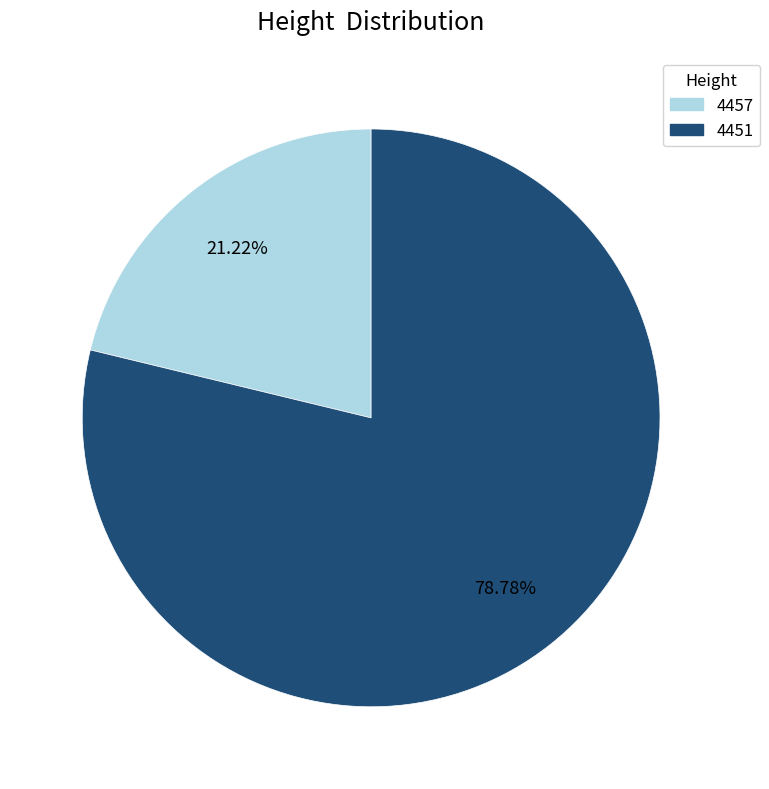

Which has a higher value, 4451 or 4457?

4451